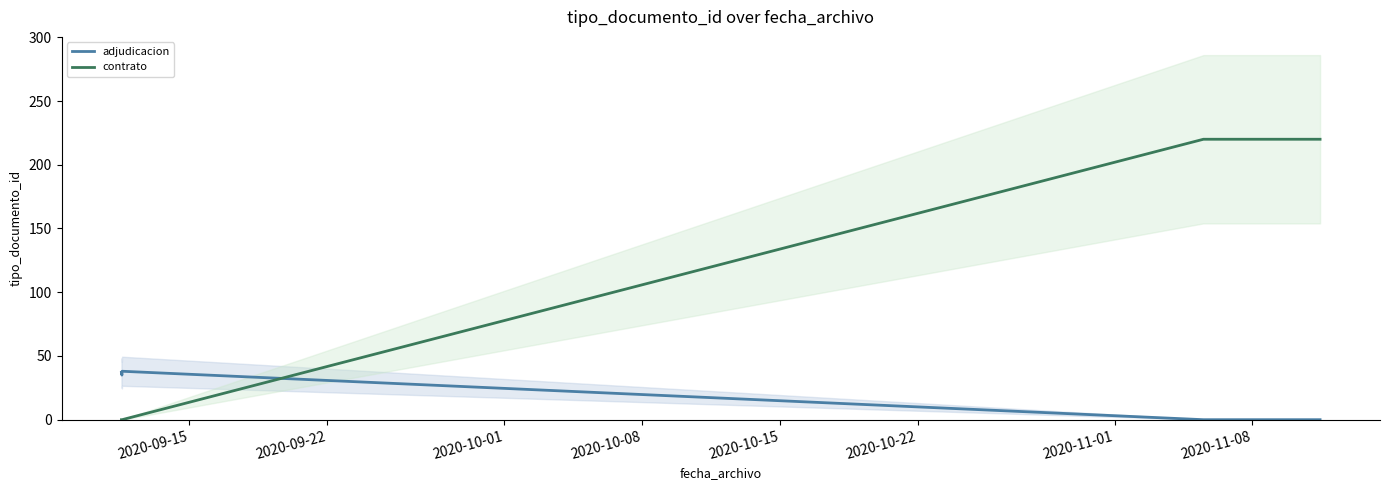

How many values in the adjudicacion series are below 35?

3